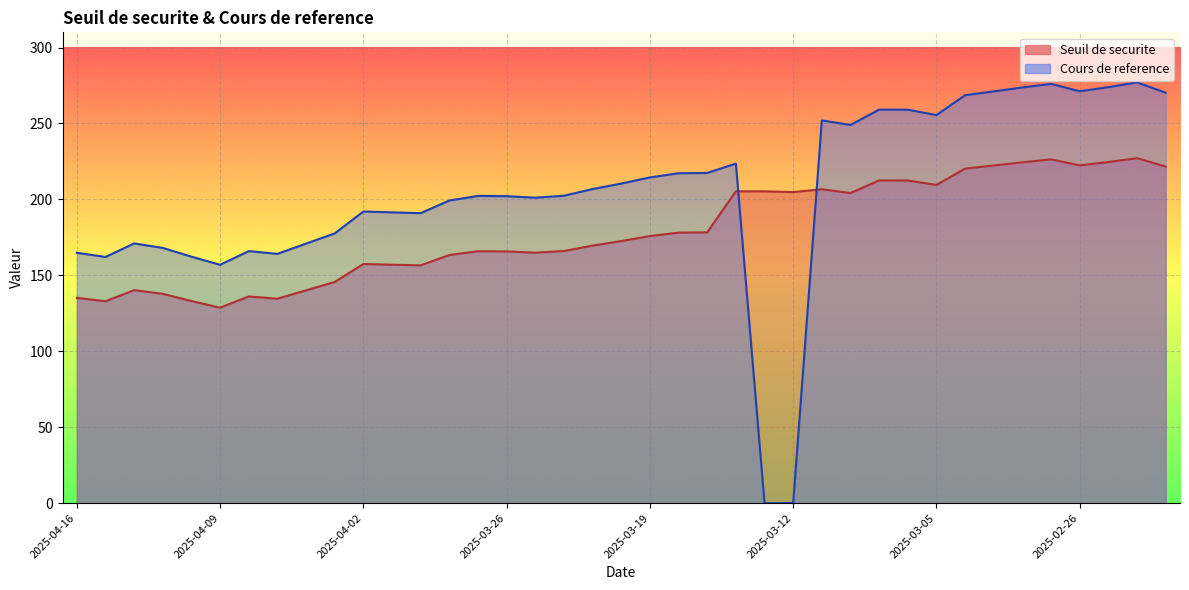

What is the sum of the Seuil de securite values at 2025-03-31 and 2025-03-19?

332.4